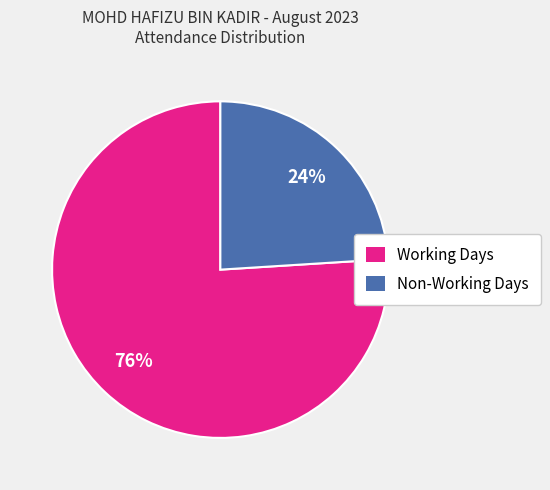

Count the number of slices in the pie.

2